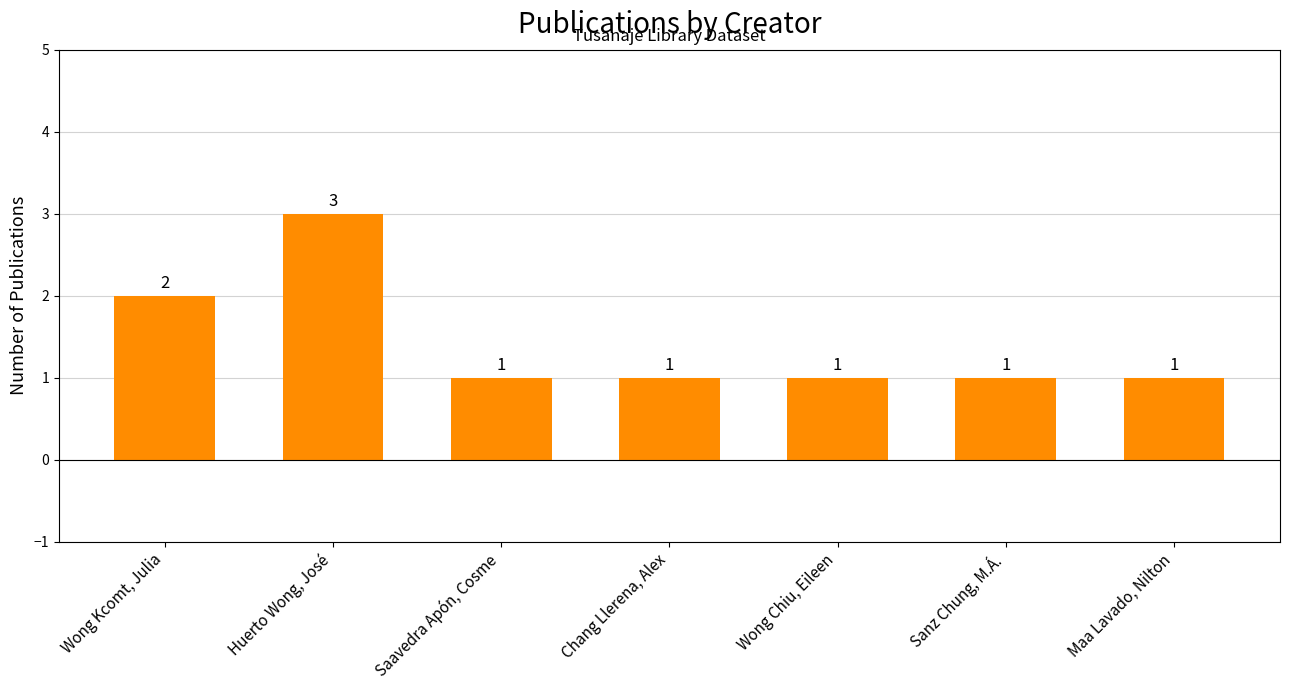

At which label is the value closest to 2?

Wong Kcomt, Julia